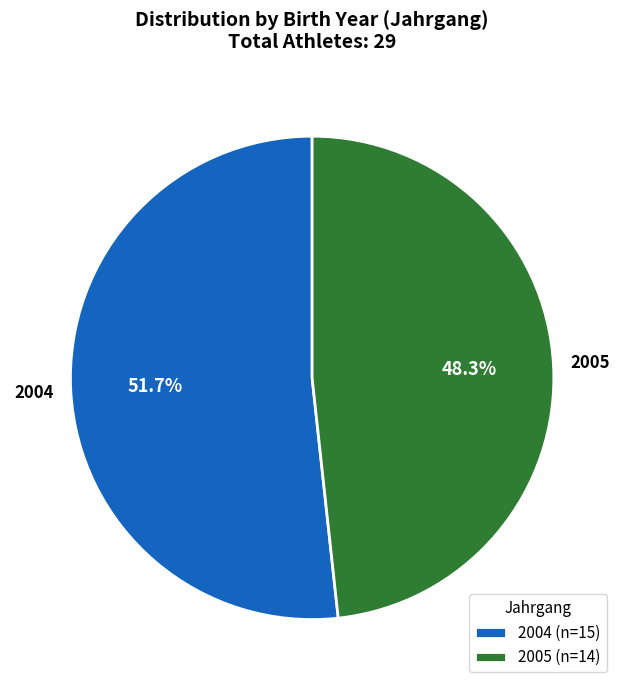

Combined, do 2004 and 2005 account for over 50%?

Yes